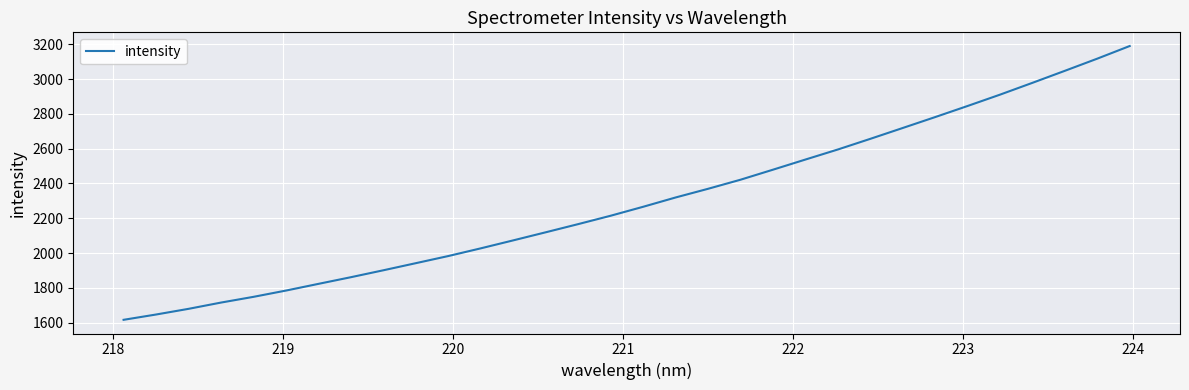

Does the chart have visible grid lines?

Yes